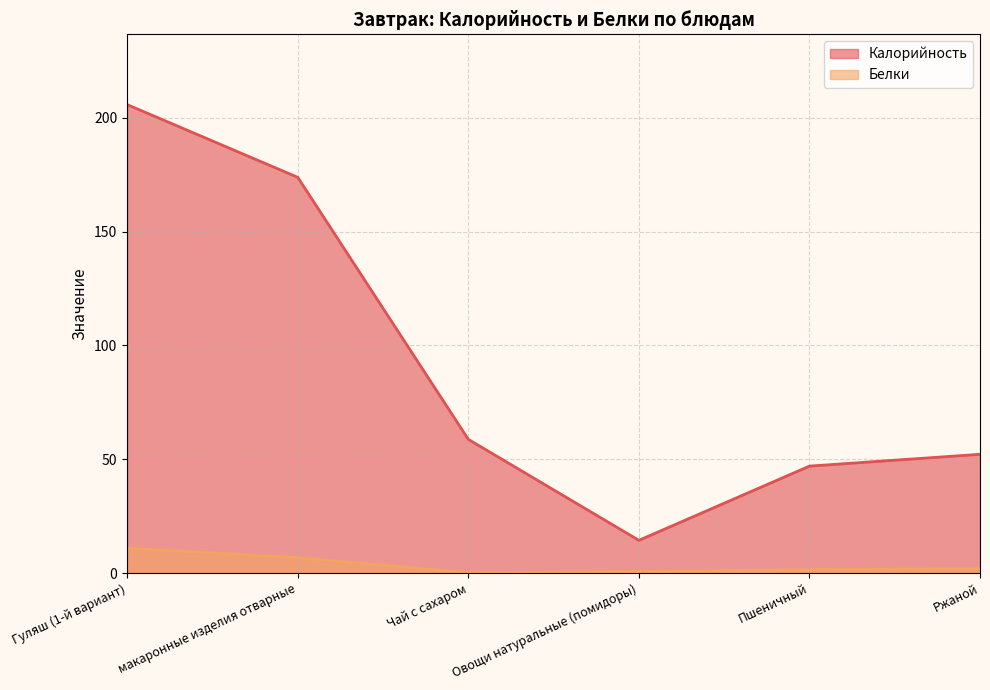

What is the difference between the Белки values at Ржаной and макаронные изделия отварные?

4.8